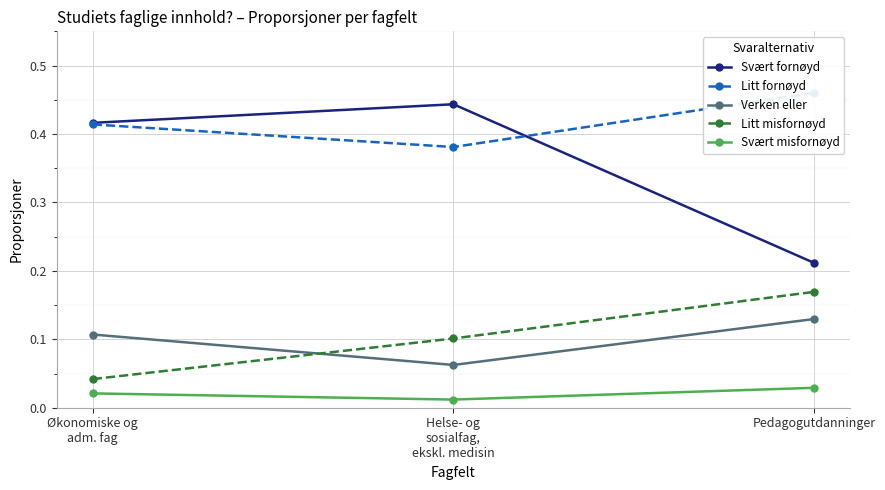

List the labels in order of Svært misfornøyd value, largest first.

Pedagogutdanninger, Økonomiske og
adm. fag, Helse- og
sosialfag,
ekskl. medisin